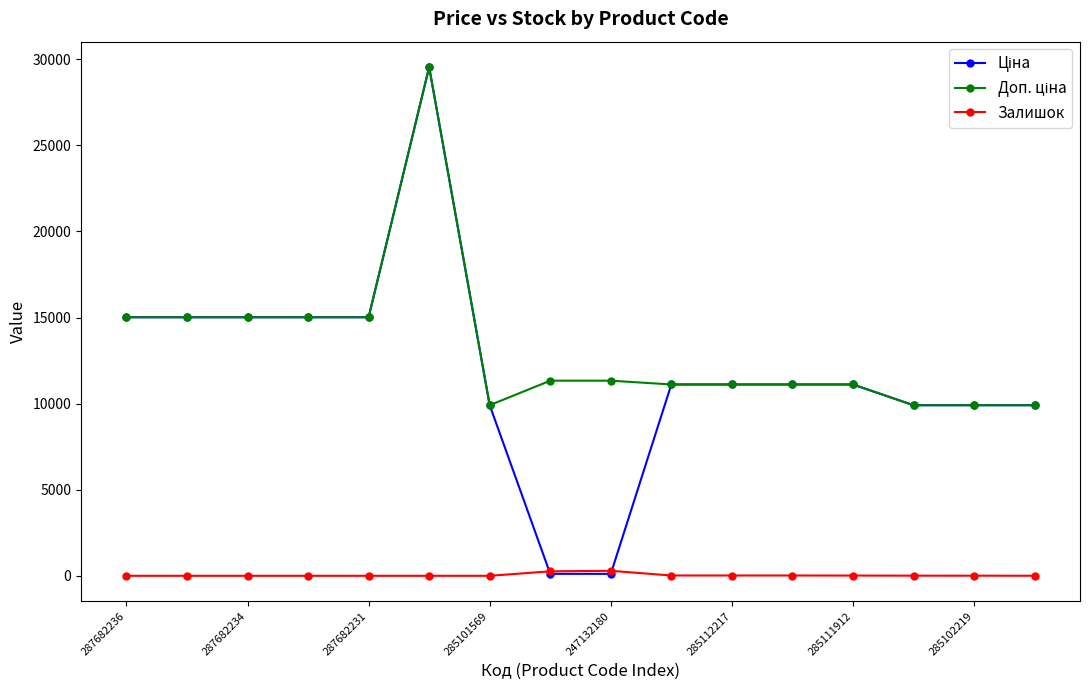

How many distinct data groups are displayed?

3